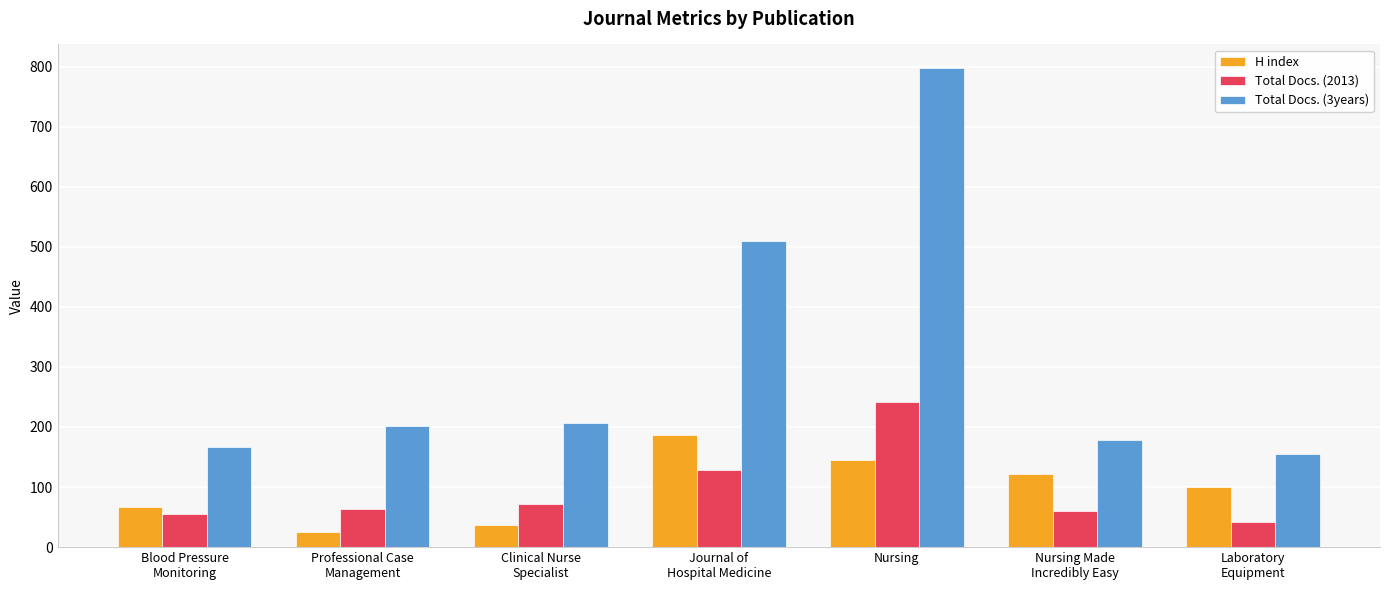

Count the number of data series in this chart.

3